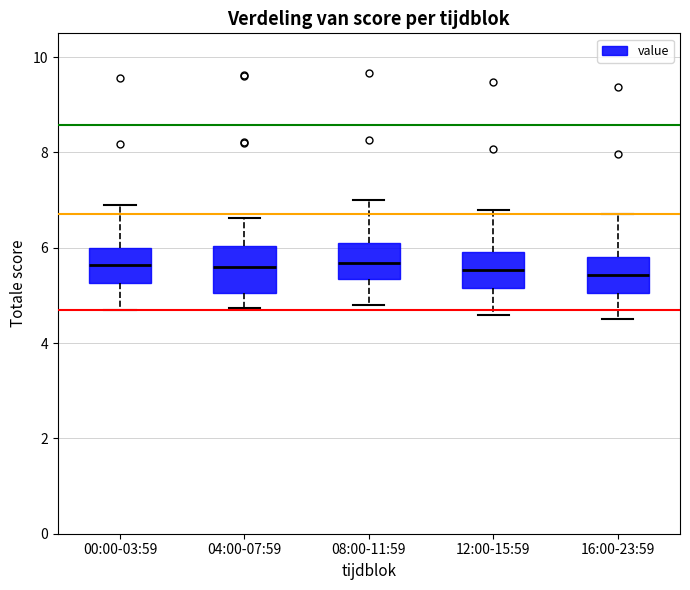

Which box is the tallest, from its lower edge to its upper edge?

04:00-07:59